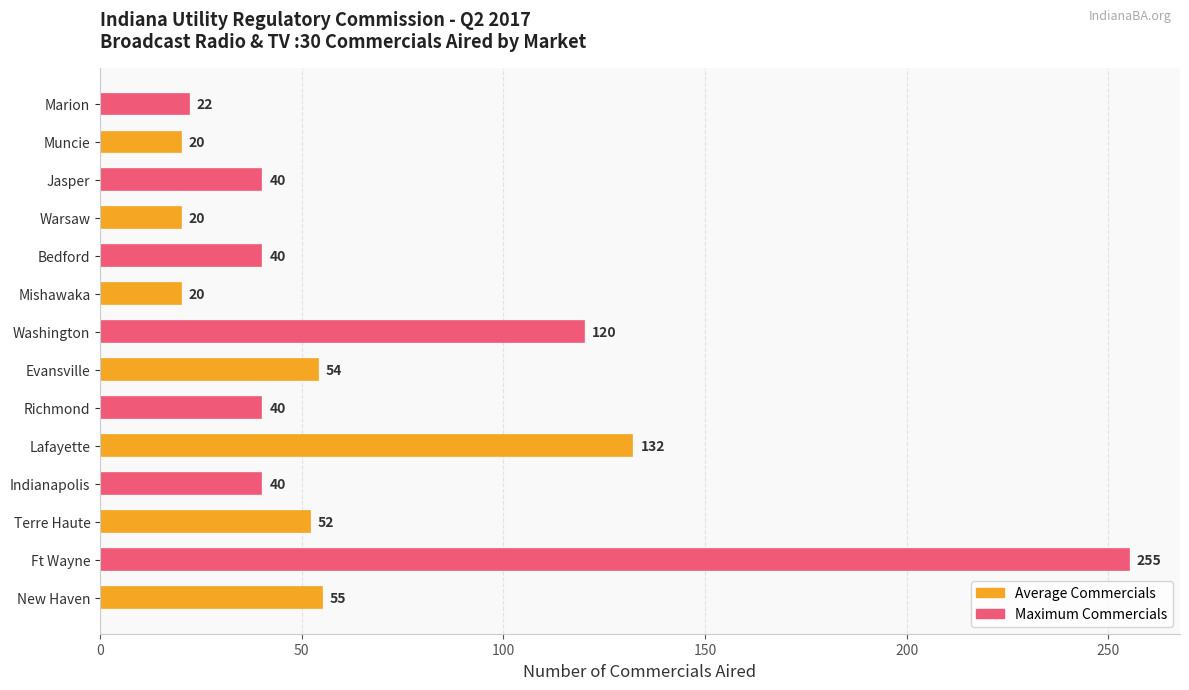

What is the minimum value shown in the chart?

20